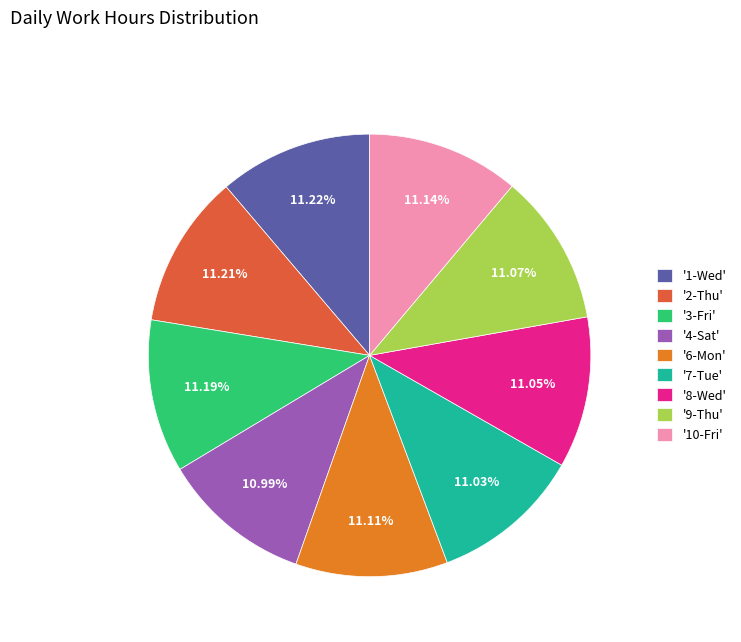

Do '6-Mon' and '1-Wed' together represent more than half of the pie?

No